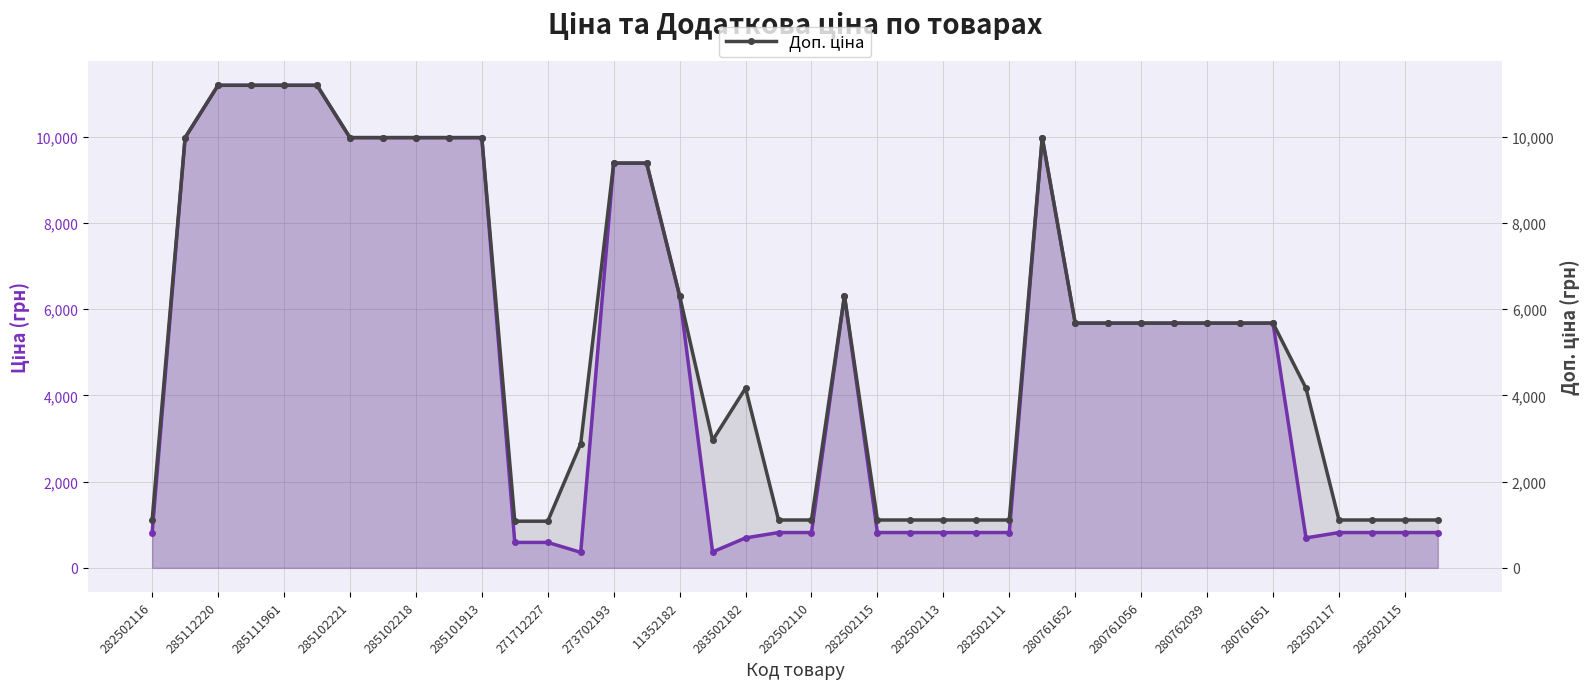

At which category is the sum across all series the highest?

285112220